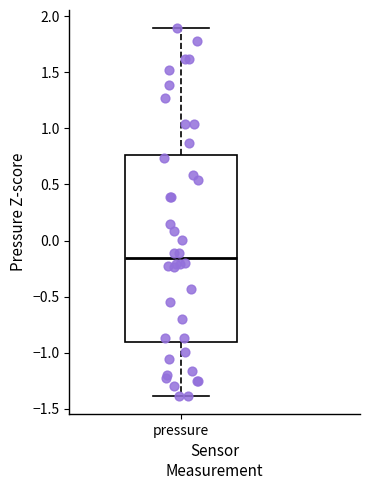

Transcribe this box plot: give where the median line is, the range the box spans, and where the two whiskers end, as read against the y-axis. The values are not printed on the chart, so give them approximately, as read against the axis.

median -0.15, box -0.90 to 0.75, whiskers -1.40 to 1.90